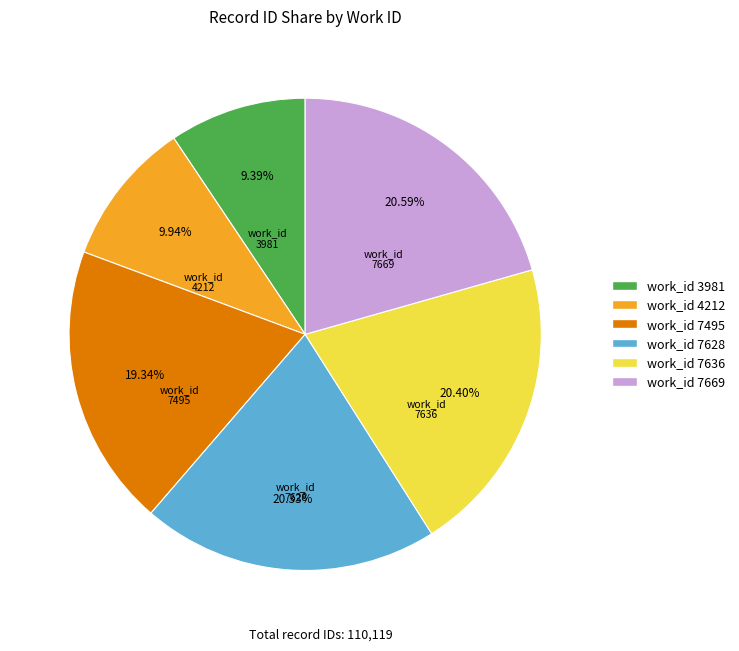

How many slices are in this pie chart?

6